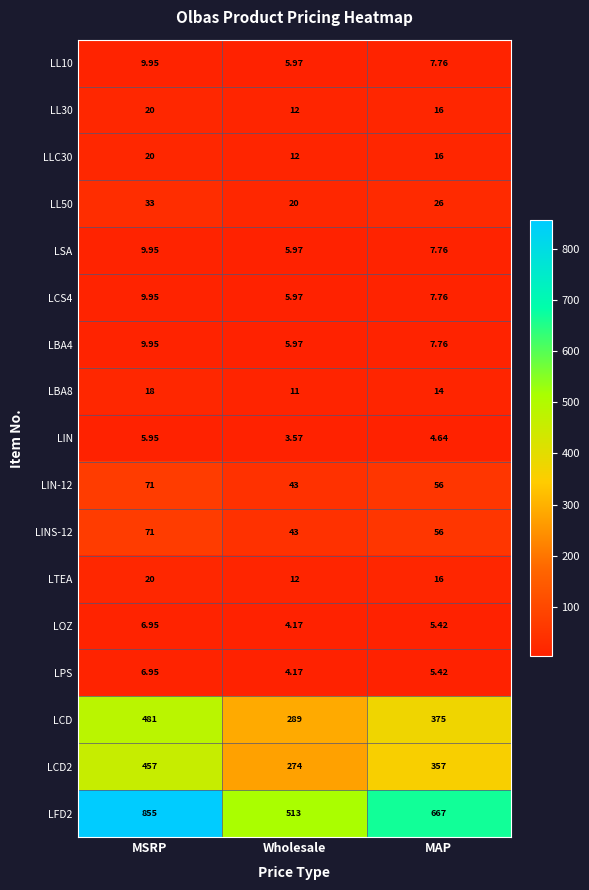

Rank the categories by LBA8 value from lowest to highest.

Wholesale, MAP, MSRP